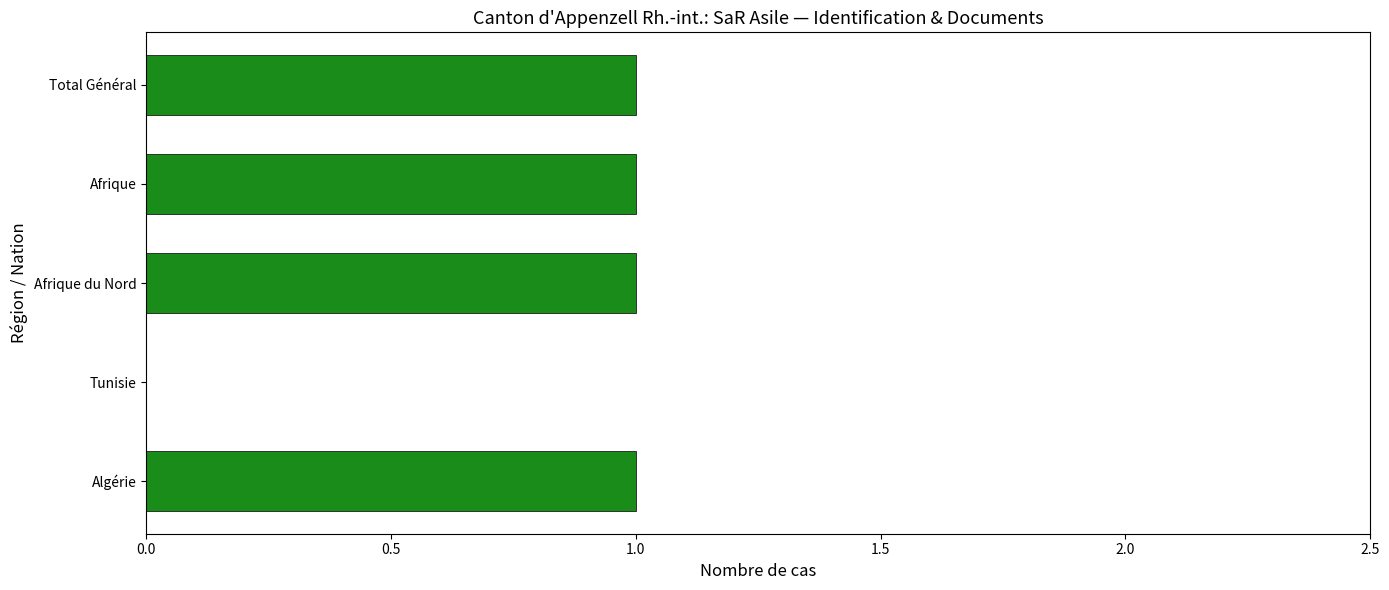

Which has a higher value, Tunisie or Afrique du Nord?

Afrique du Nord